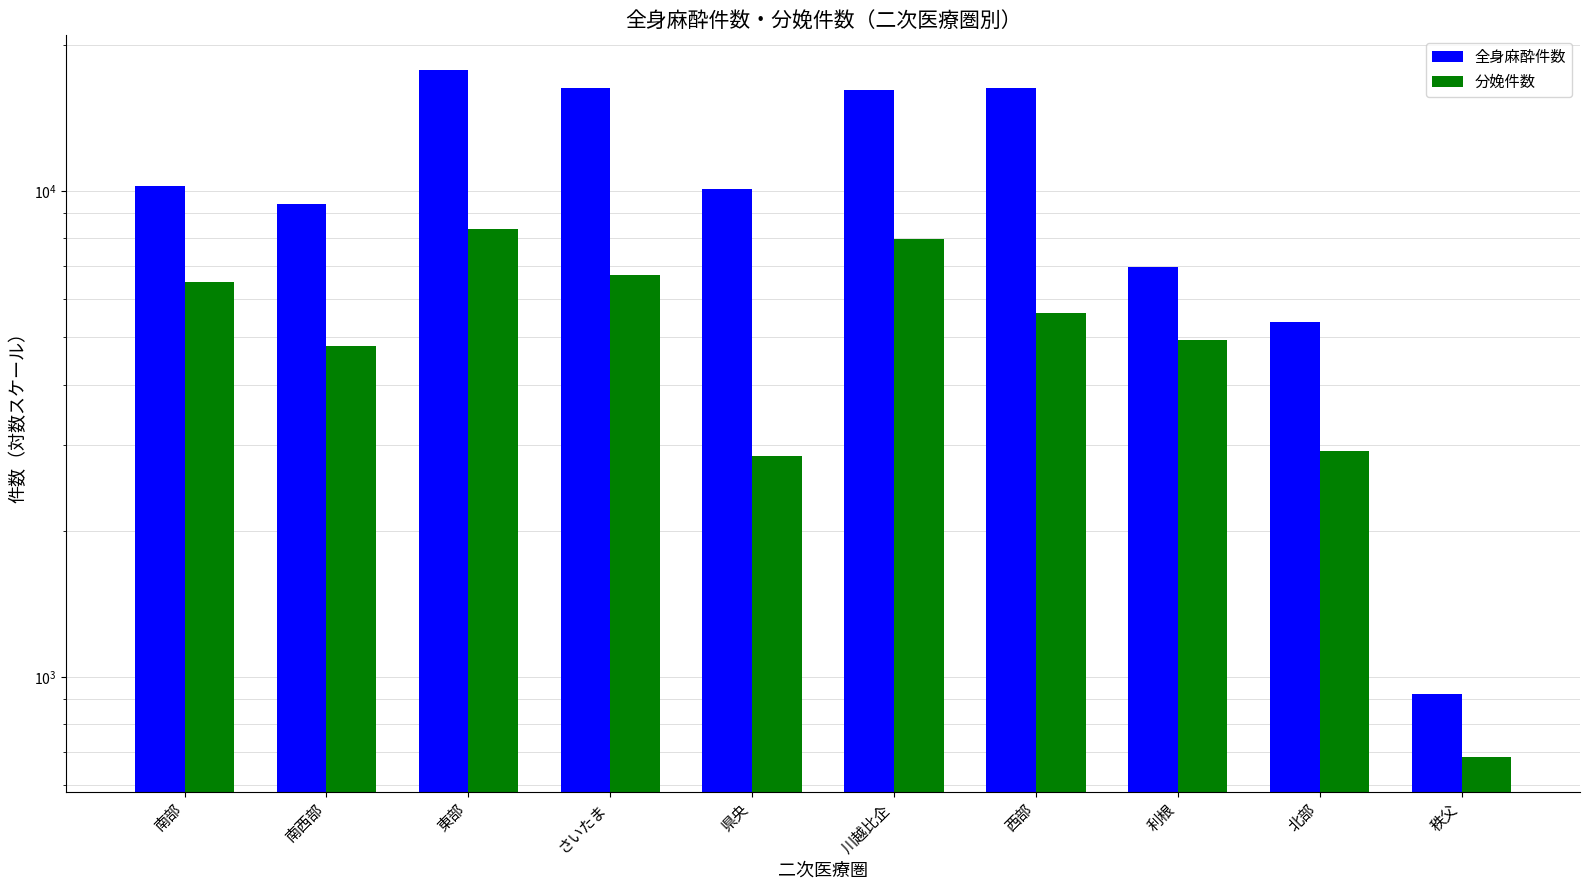

What is the difference between the maximum and minimum values in the 全身麻酔件数 series?

16860